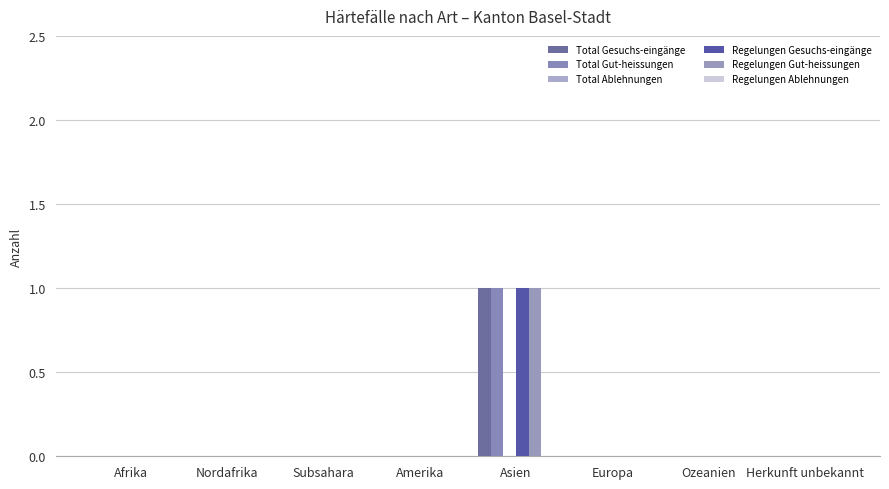

Which has a higher value, Ozeanien or Europa?

Ozeanien